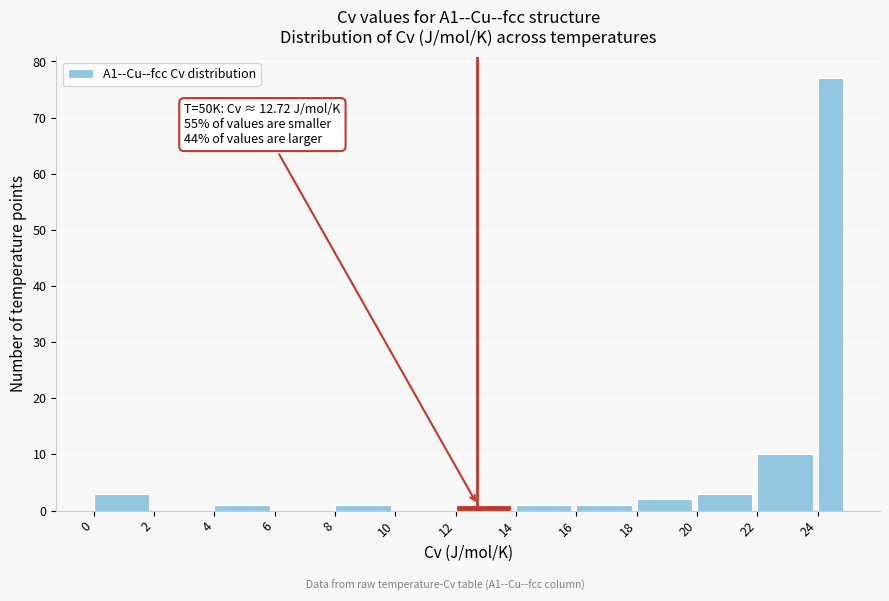

Over which range of the x-axis is the bar tallest?

24.0 to 24.9